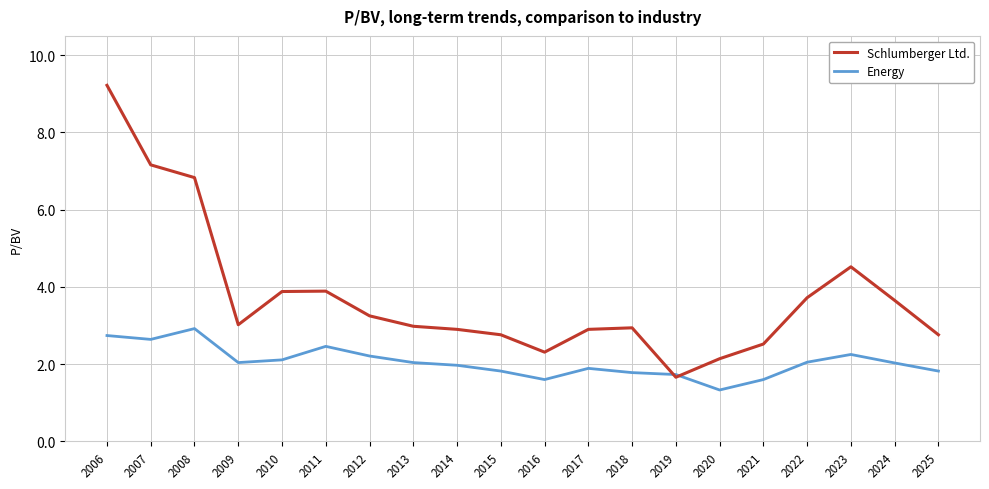

What is the average value of the Schlumberger Ltd. series?

3.8